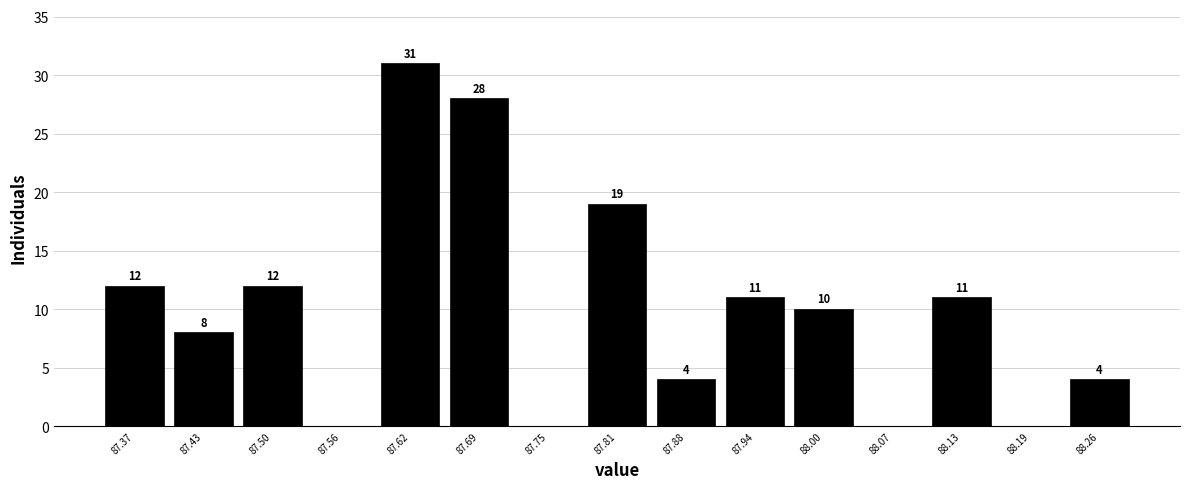

Reading left to right, what are all the values shown in this chart?

87.37=12	87.43=8	87.50=12	87.56=0	87.62=31	87.69=28	87.75=0	87.81=19	87.88=4	87.94=11	88.00=10	88.07=0	88.13=11	88.19=0	88.26=4